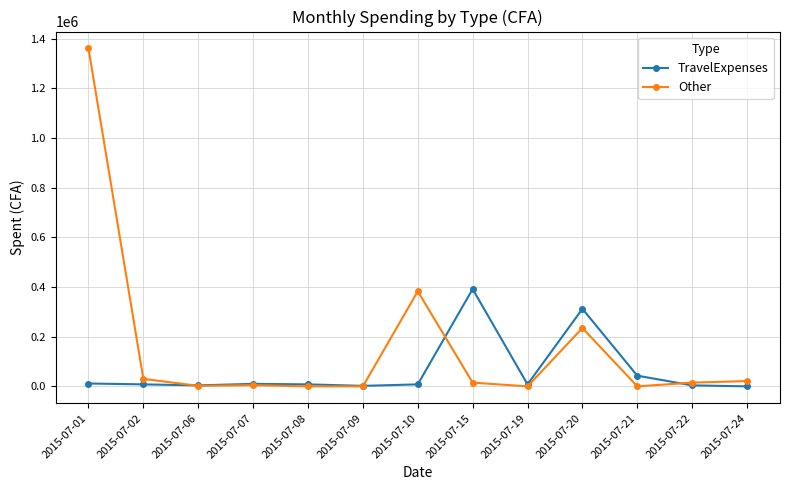

What is the sum of all Other values?

2067891